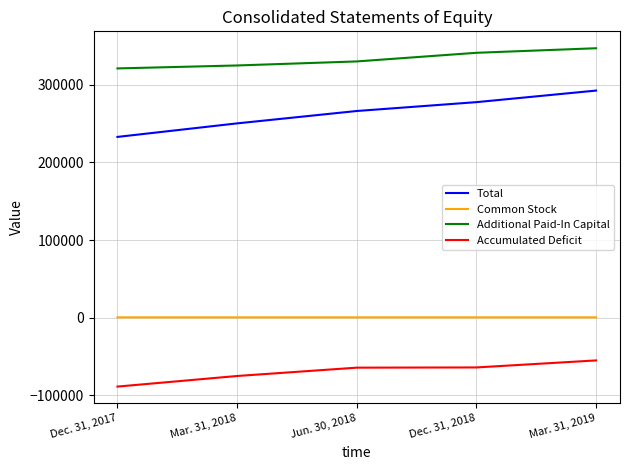

True or false: Additional Paid-In Capital and Accumulated Deficit cross at least once.

False